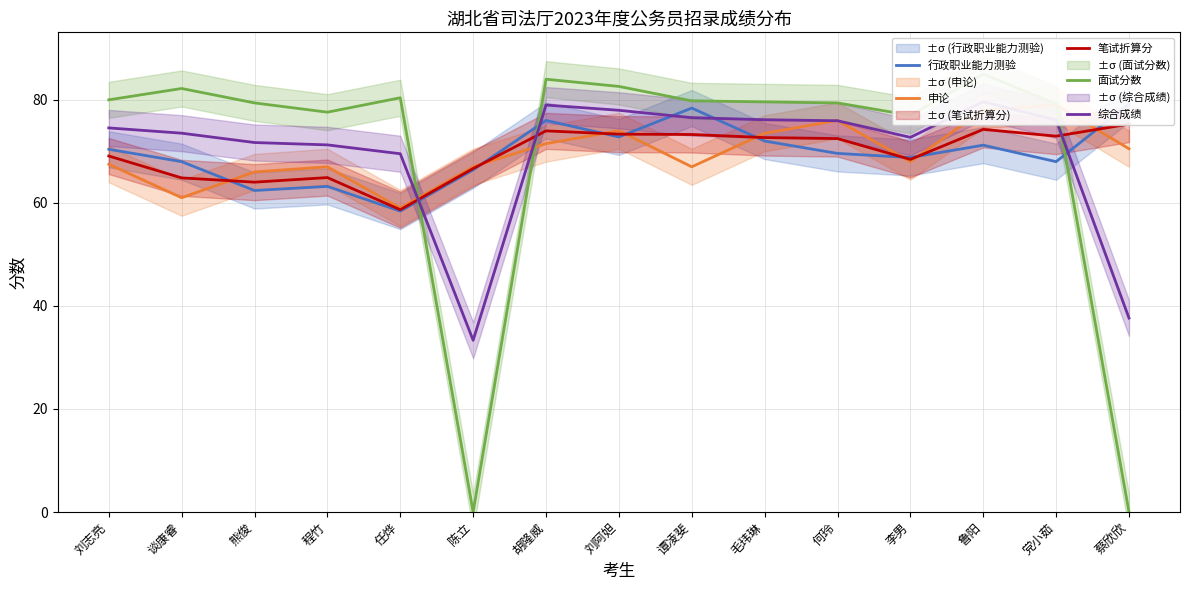

How many values in the 行政职业能力测验 series are below 69?

7